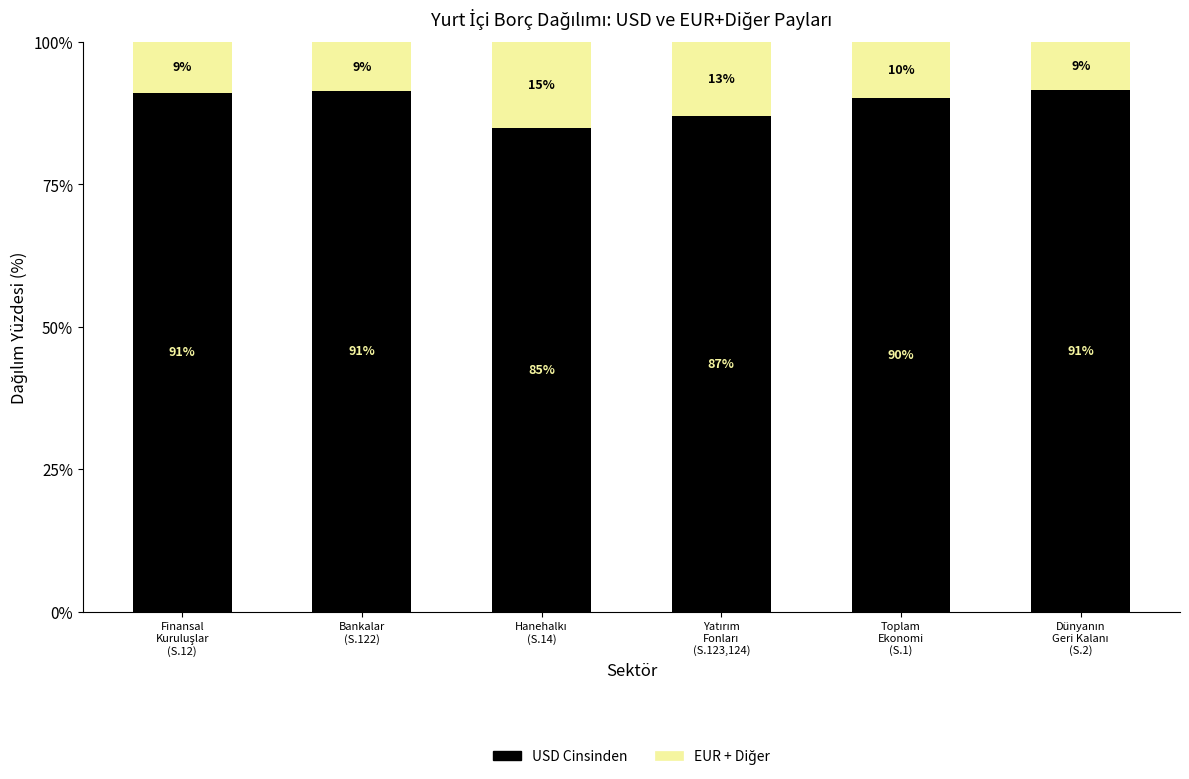

What is the lowest value of the USD Cinsinden series?

84.8